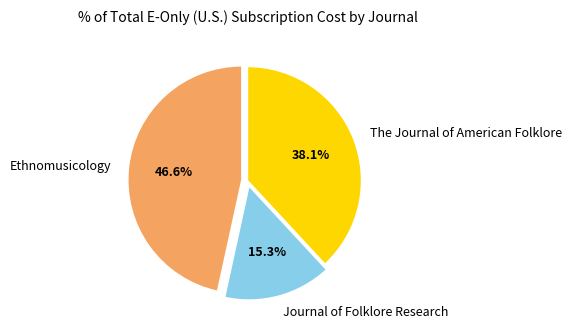

What is the ratio of the value at The Journal of American Folklore to the value at Journal of Folklore Research?

2.5